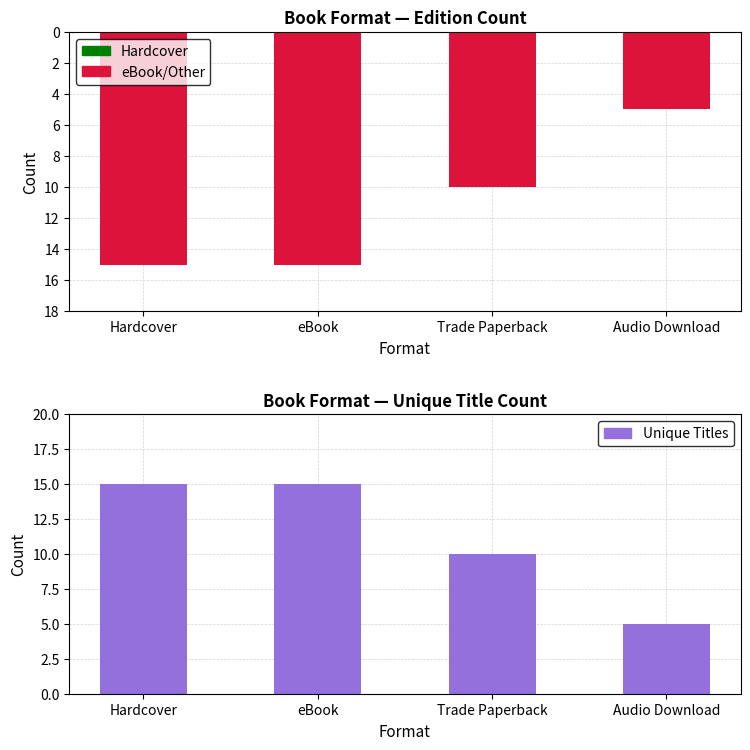

Reading right to left, list all the values displayed in this chart.

Format Count: 5	10	15	15
Unique Titles: 5	10	15	15